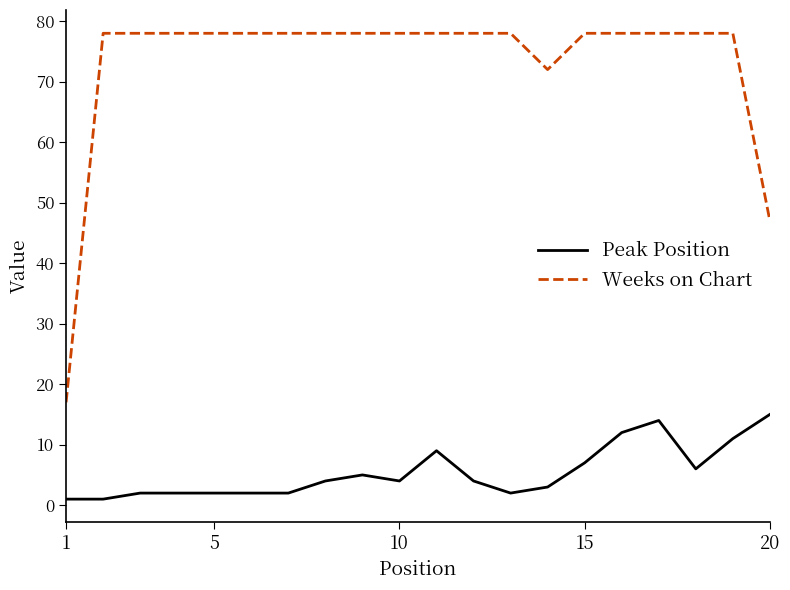

What is the sum of all Peak Position values?

108